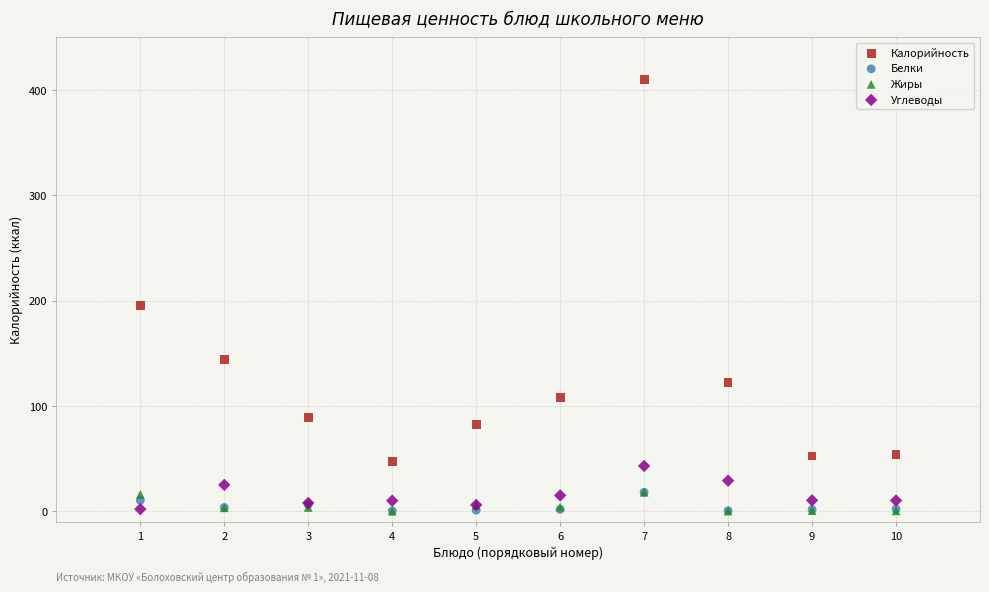

In the Калорийность series, what Y value is closest to 228?

195.0